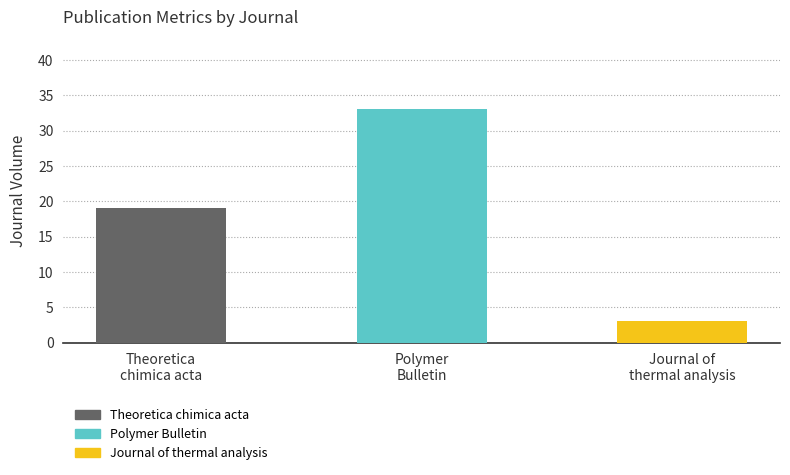

What is the minimum value shown in the chart?

3